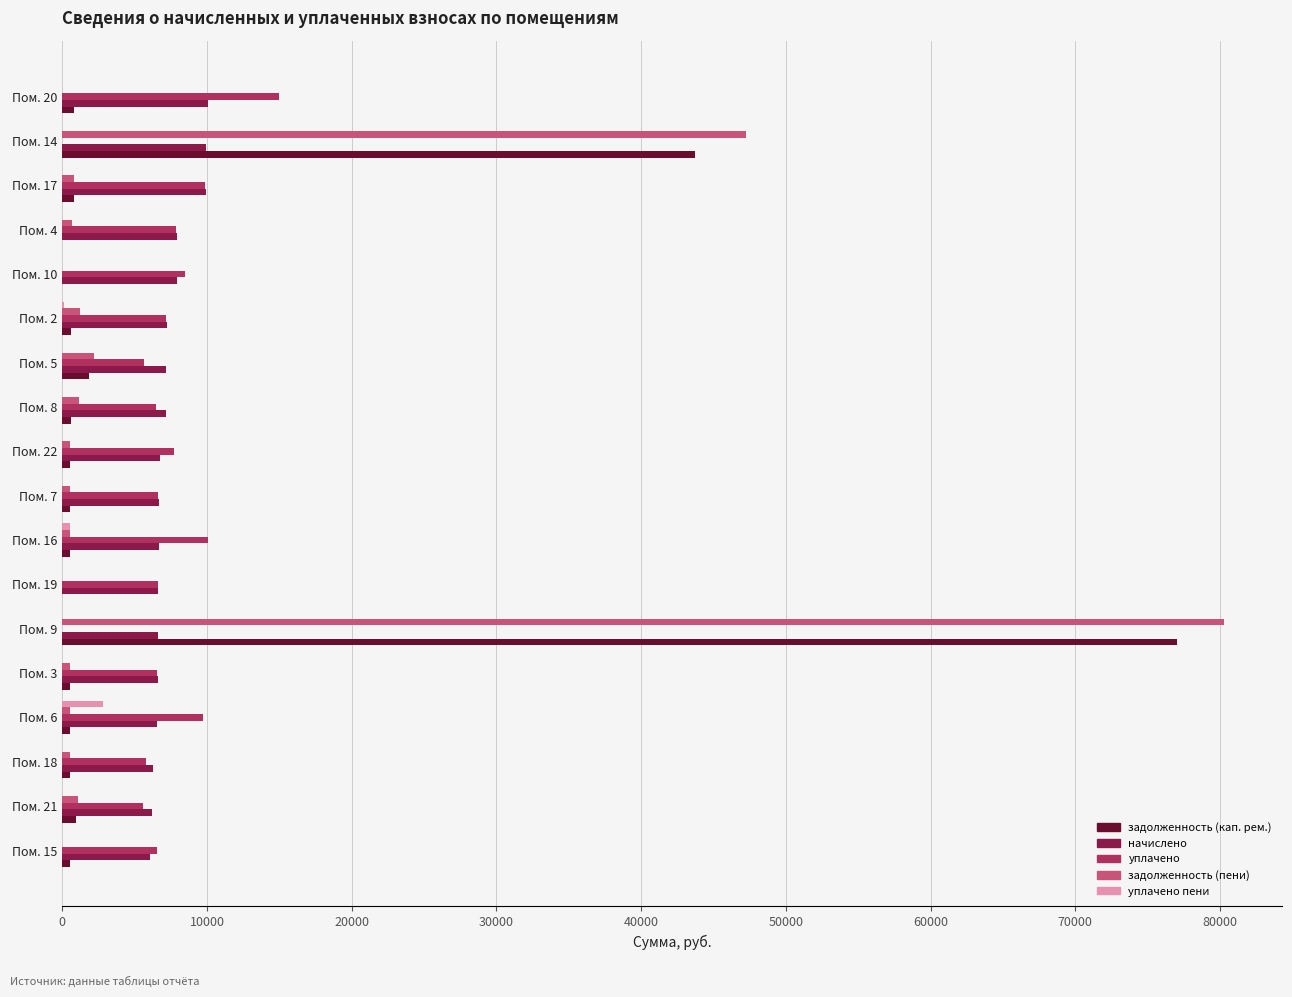

At which label does уплачено reach its peak?

Пом. 20